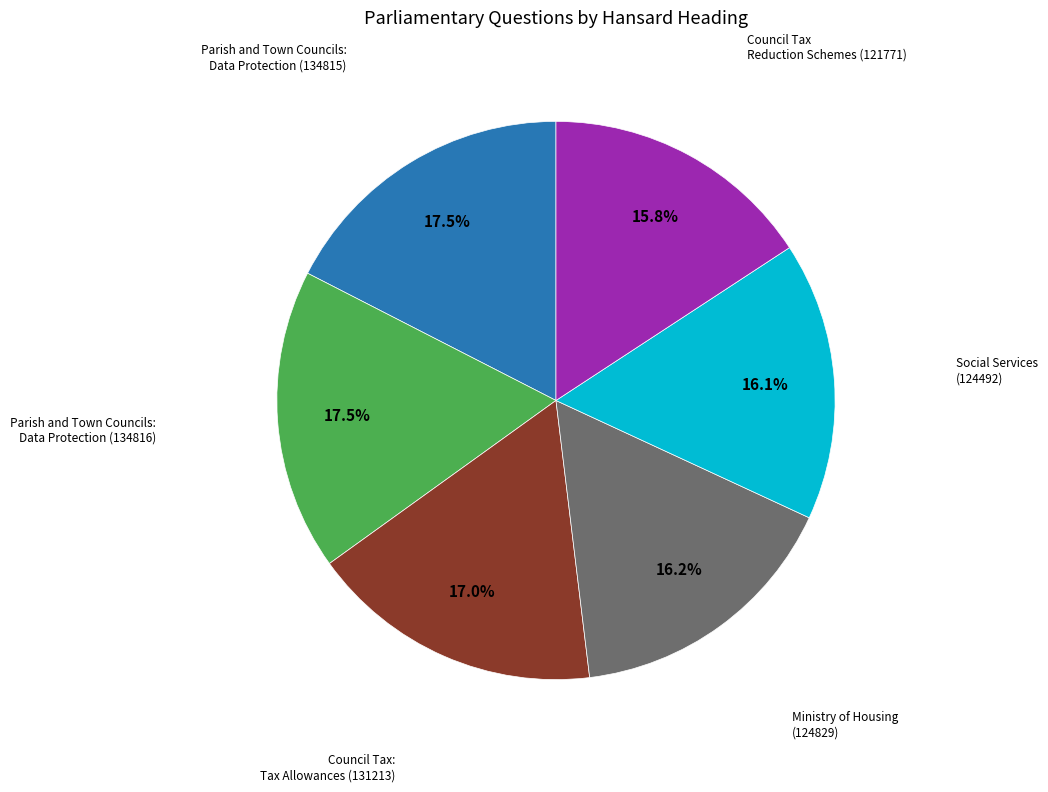

What is the ratio of the value at Social Services (124492) to the value at Council Tax: Tax Allowances (131213)?

0.9